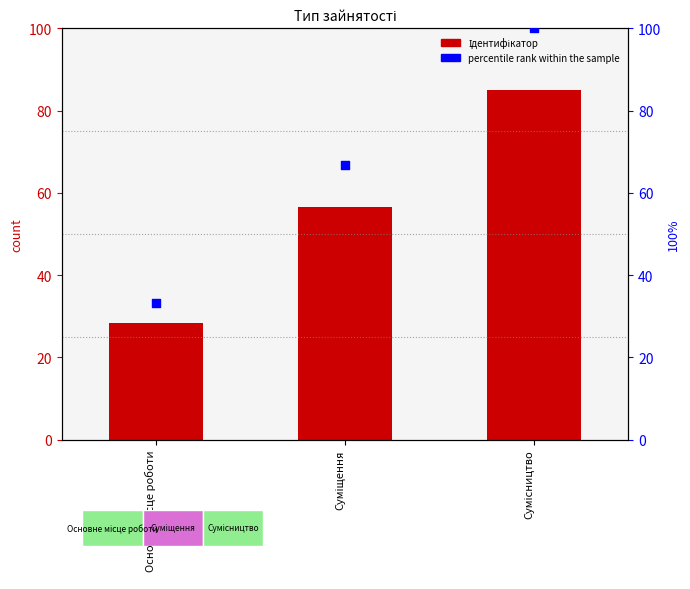

Which series has the largest Y range (max minus min)?

percentile rank within the sample